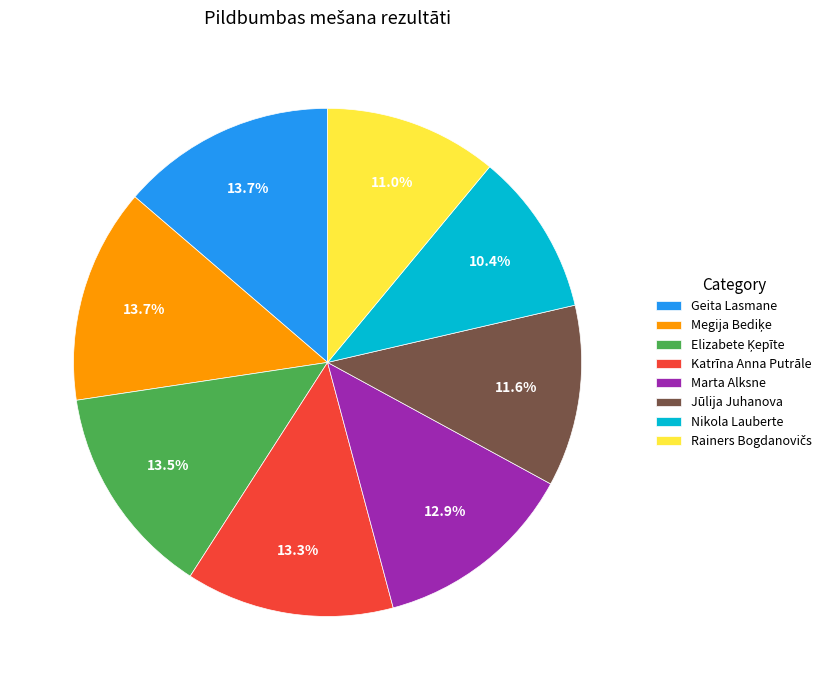

To the nearest percent, what is the difference between the largest and smallest slice percentages?

3%